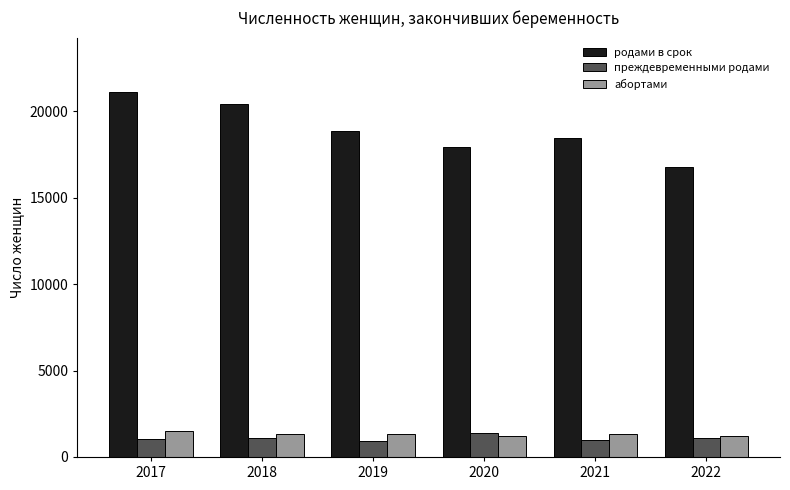

What is the total value across all series at 2017?

23668